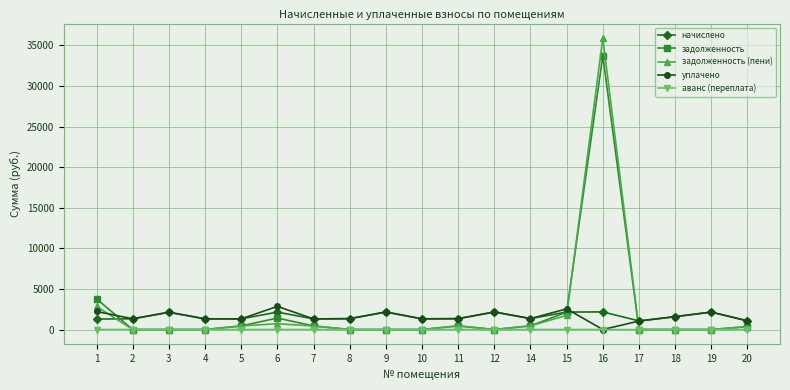

How many data points does each series have?

19